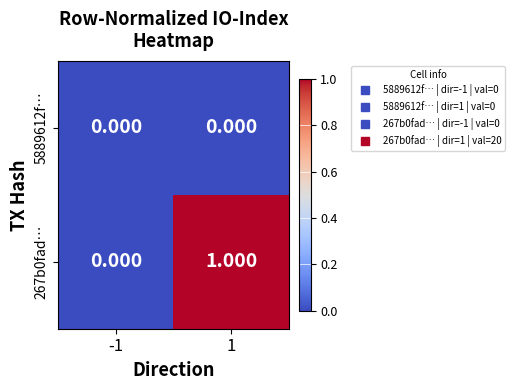

Count the number of categories in the chart.

2